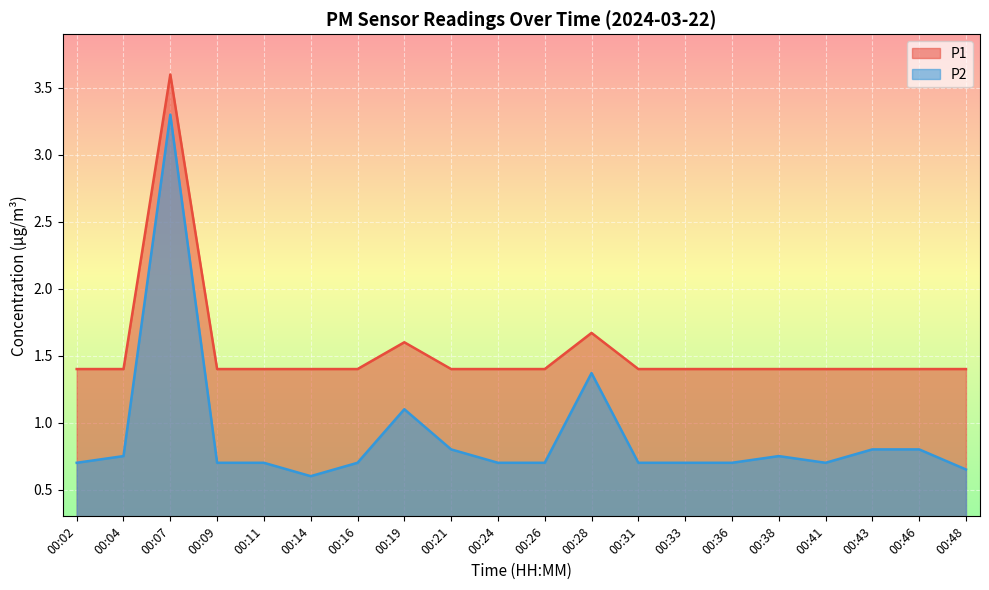

The value of P1 at 00:02 is 0.6. True or false?

False